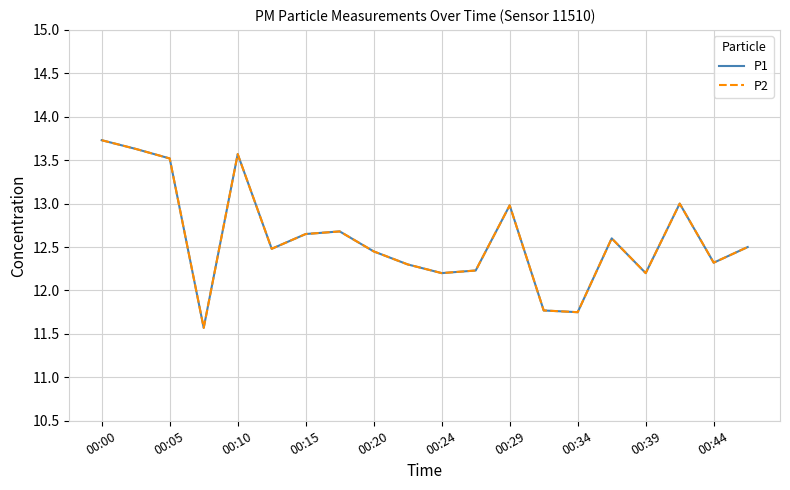

Does the chart have visible grid lines?

Yes